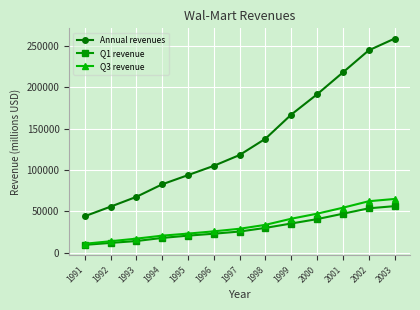

How many lines are shown in the chart?

3